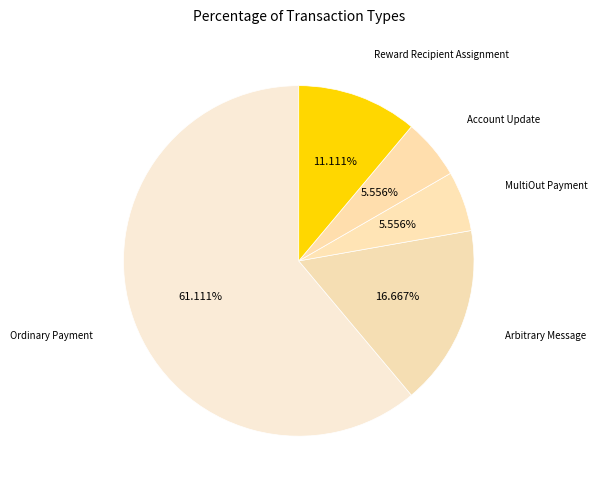

What is the smallest slice in the pie chart?

MultiOut Payment